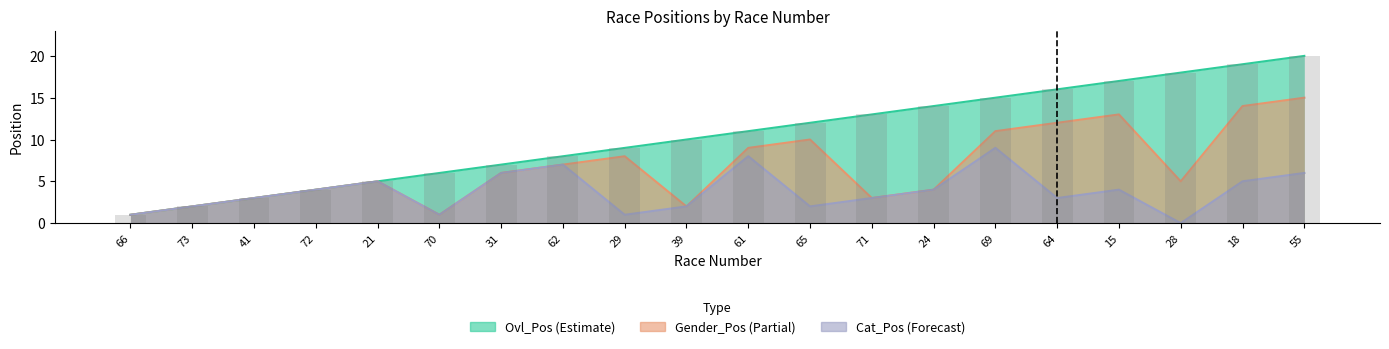

At how many categories does at least one series exceed 18?

2